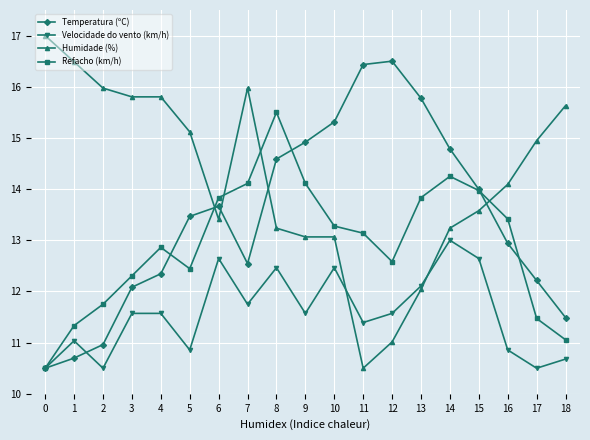

In Temperatura (ºC), how many points are higher than both neighbors (excluding endpoints)?

2